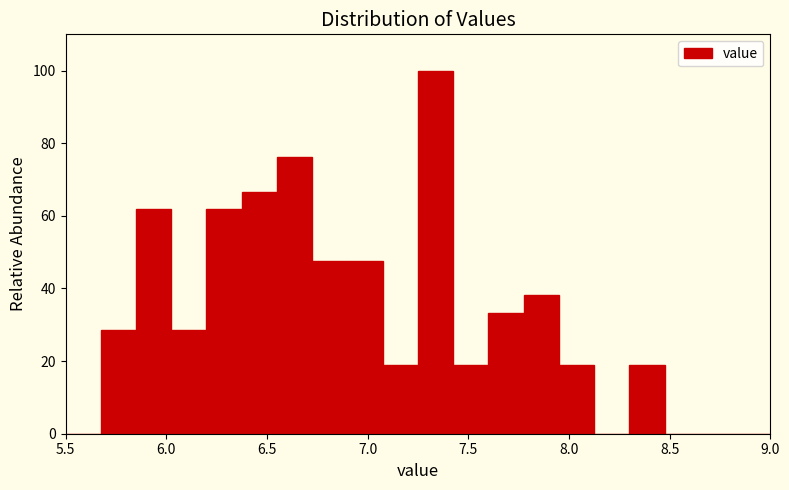

Read against the x-axis, roughly where is the centre of the tallest bar?

7.35